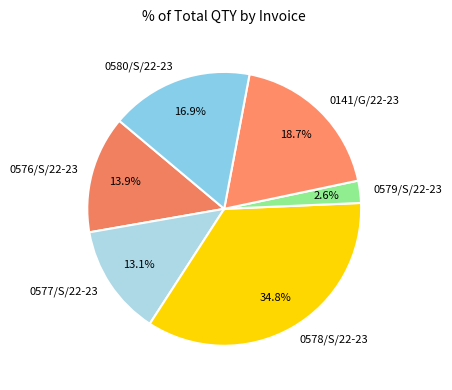

Which has a higher value, 0579/S/22-23 or 0577/S/22-23?

0577/S/22-23